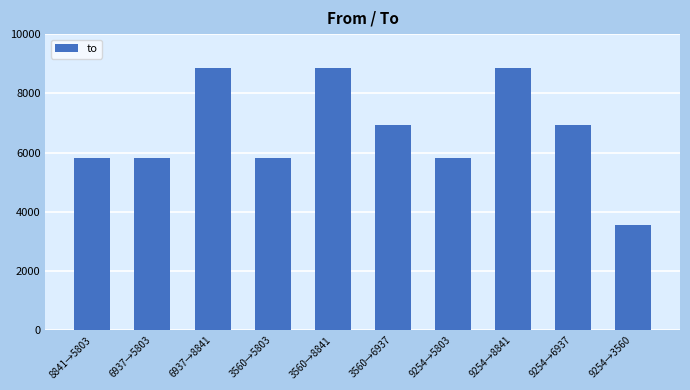

Which label corresponds to the smallest value in the chart?

9254→3560